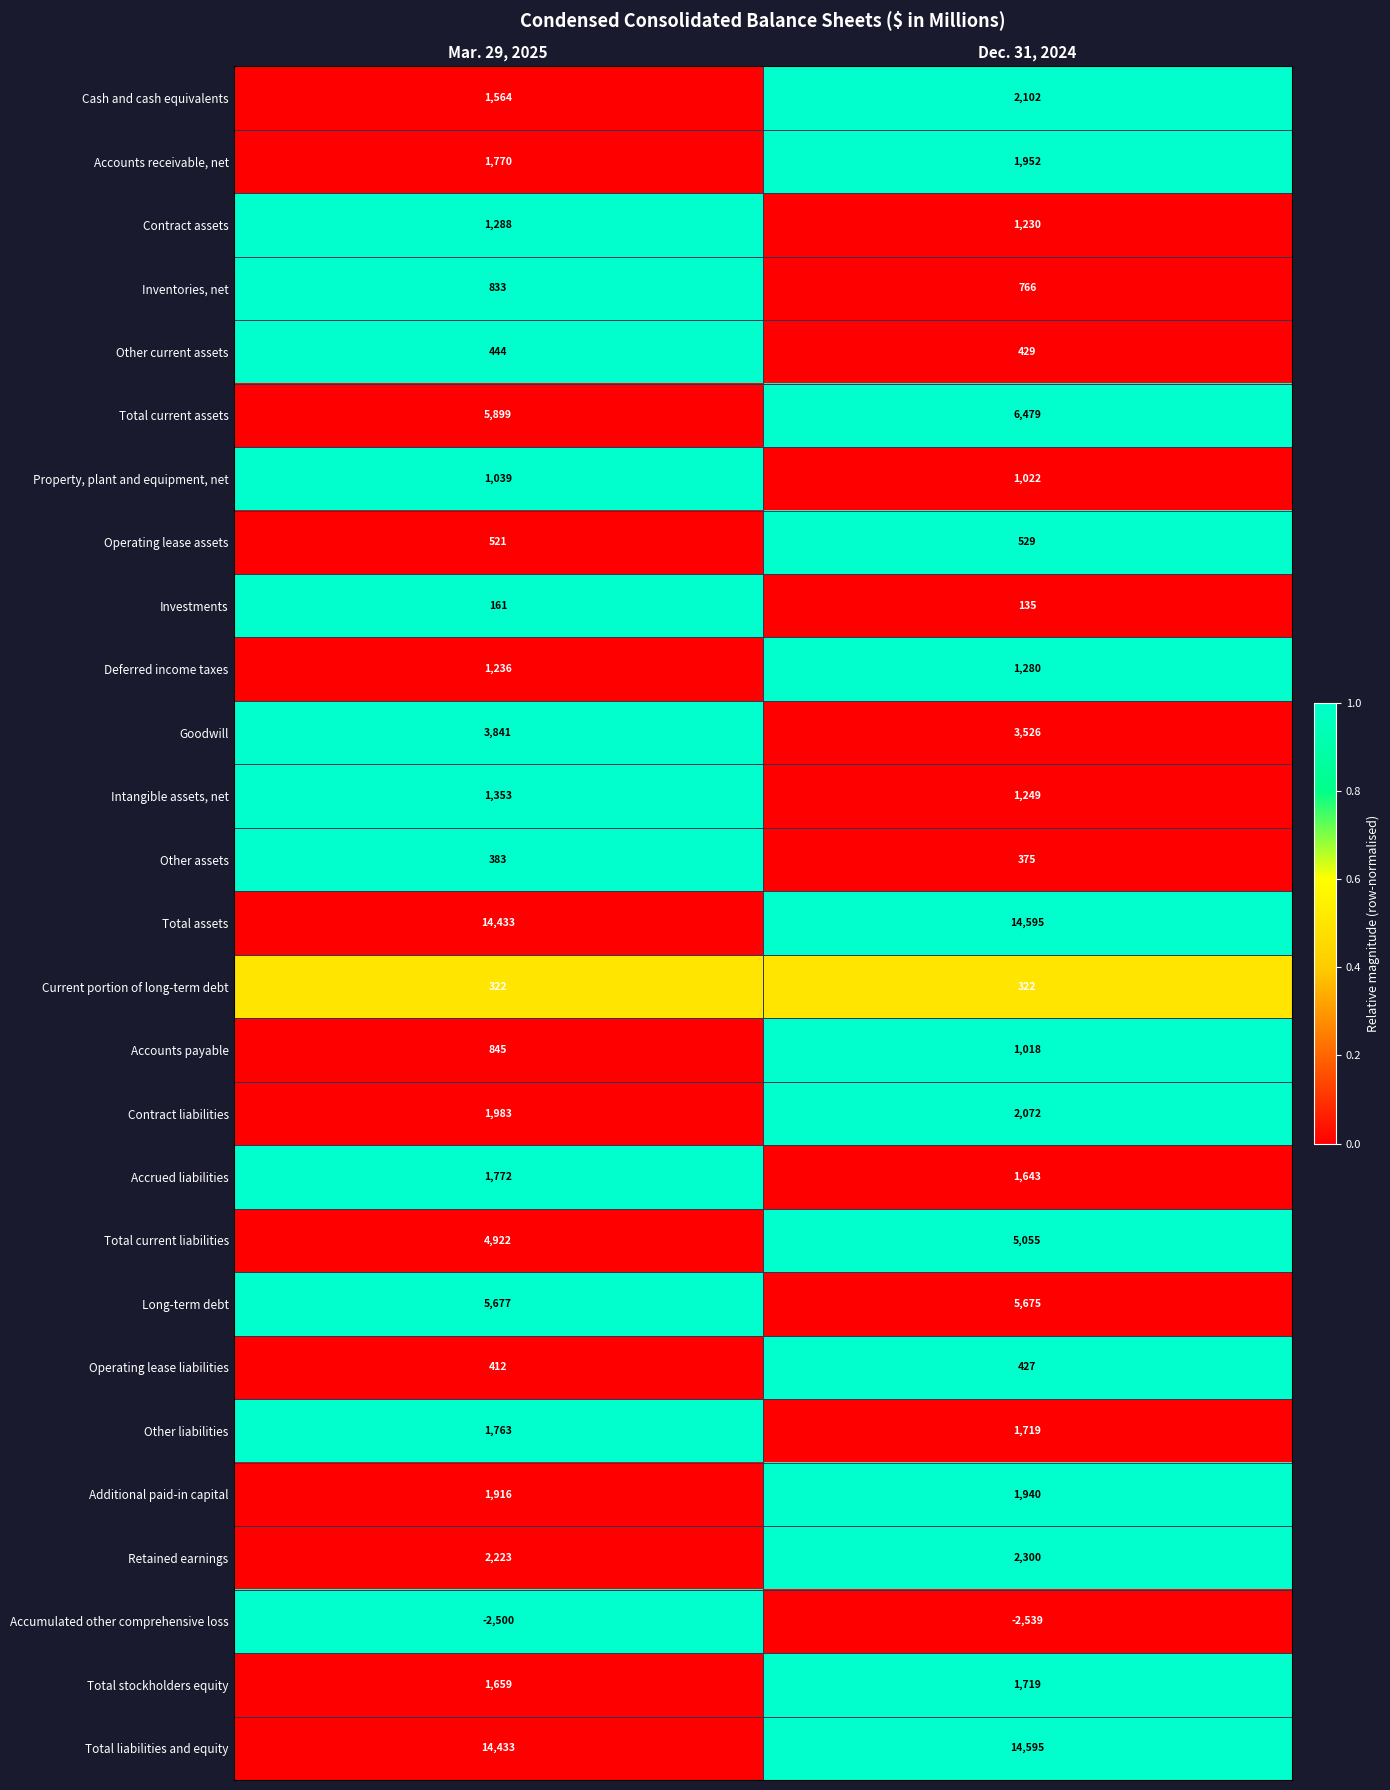

At which label is Deferred income taxes closest to 1258?

Mar. 29, 2025